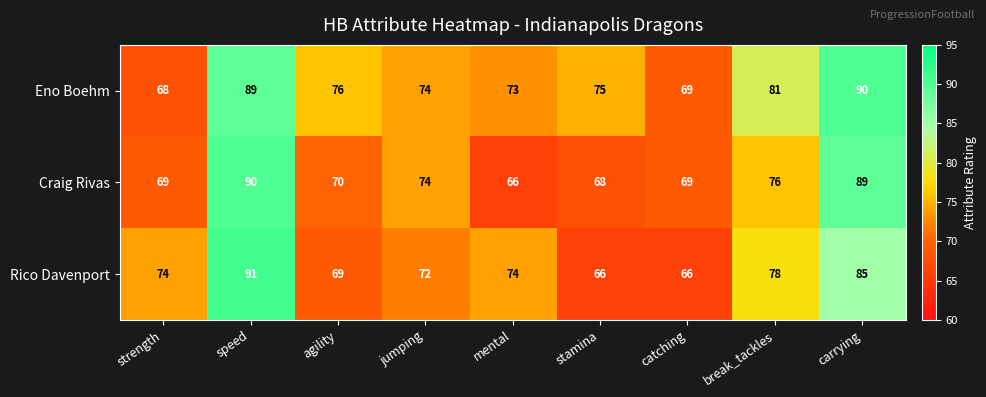

Which series has the largest range (max minus min)?

Rico Davenport